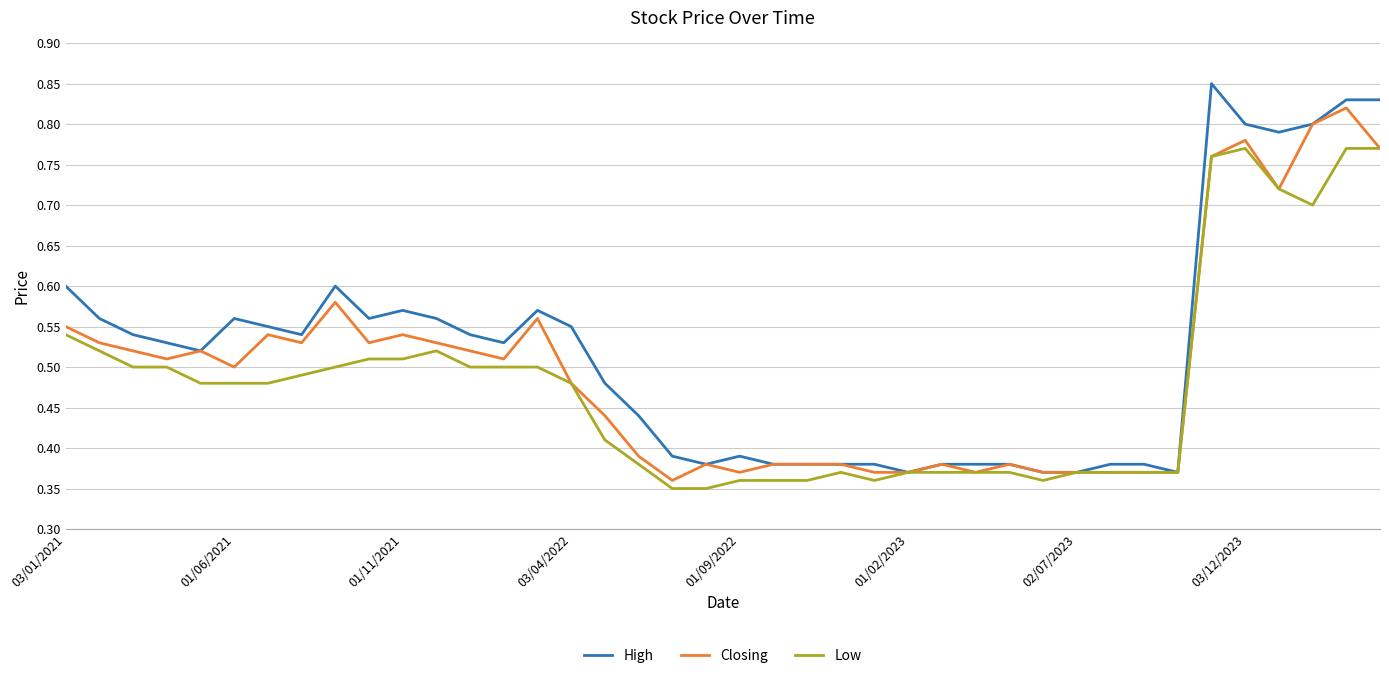

How many lines are shown in the chart?

3